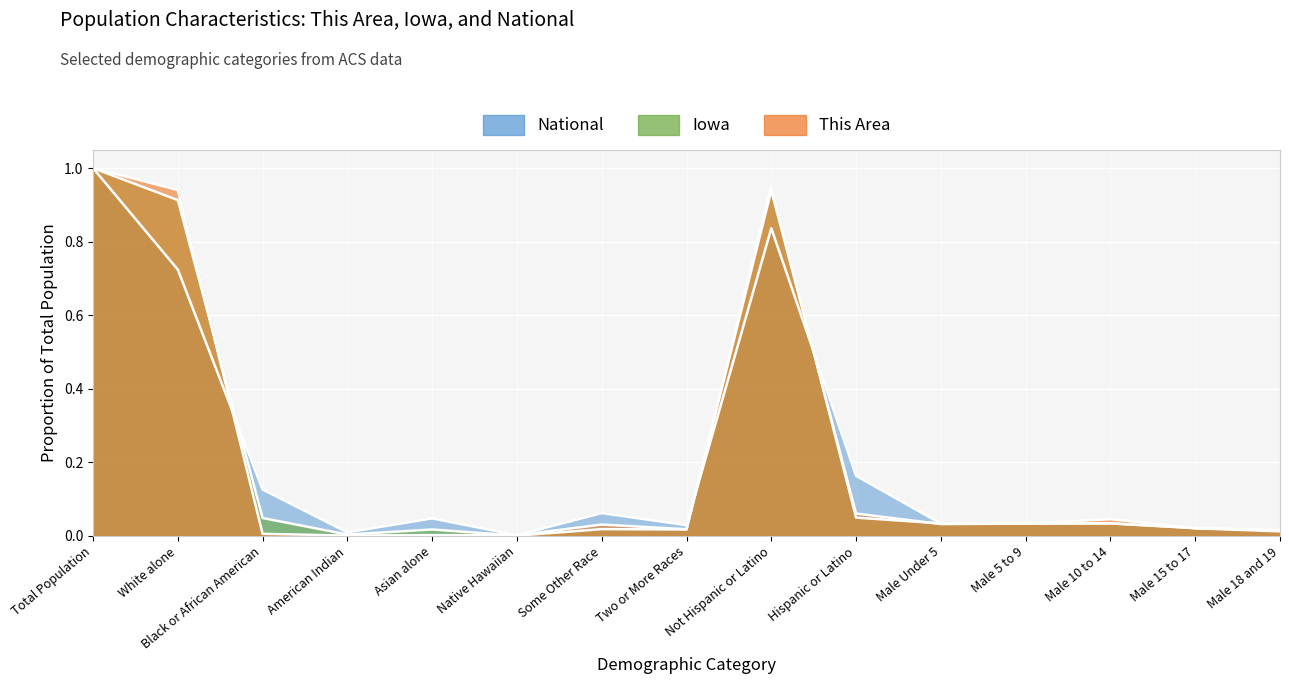

At which category does This Area reach its first local valley?

American Indian